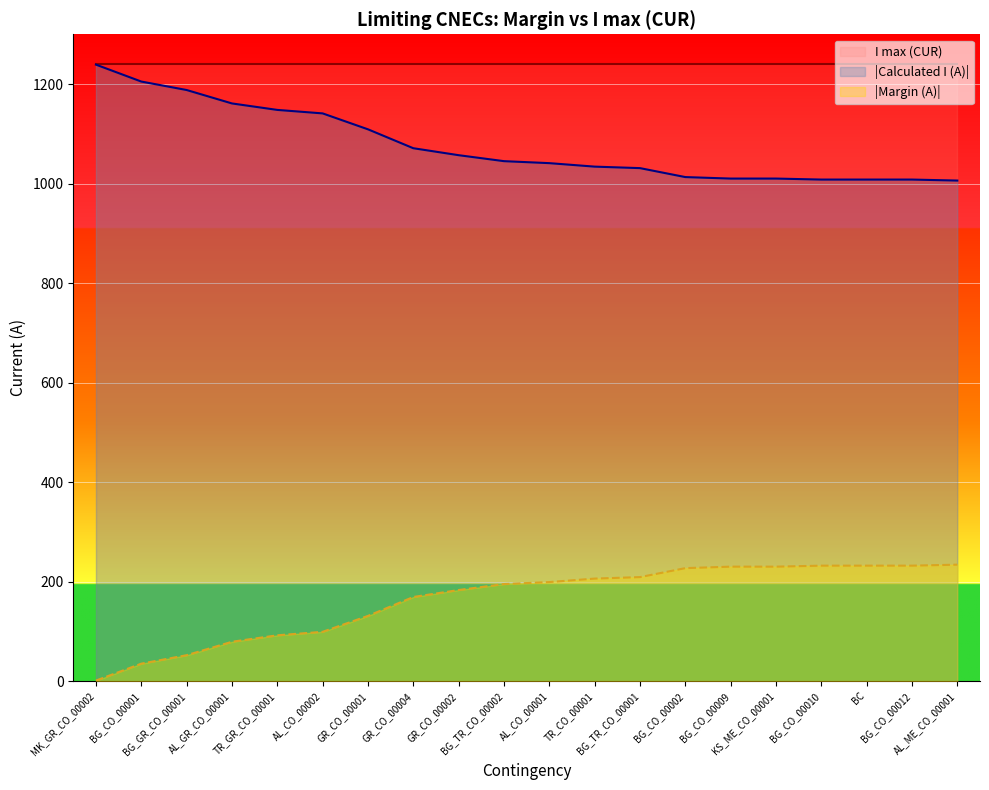

The value at GR_CO_00002 is 1057. True or false?

True